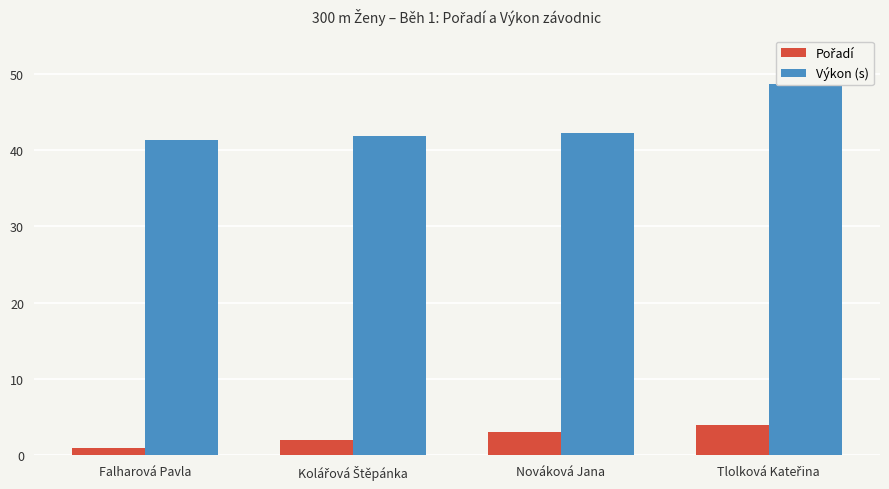

Reading left to right, what are all the values shown in this chart?

Pořadí: 1.0	2.0	3.0	4.0
Výkon (s): 41.3	41.8	42.2	48.6